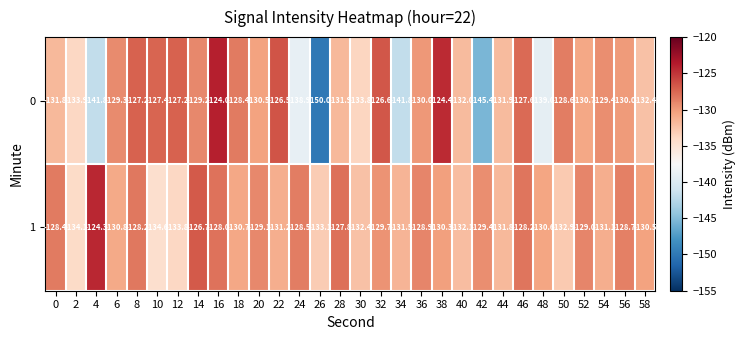

The 0 series shows -238.2 at 2. True or false?

False